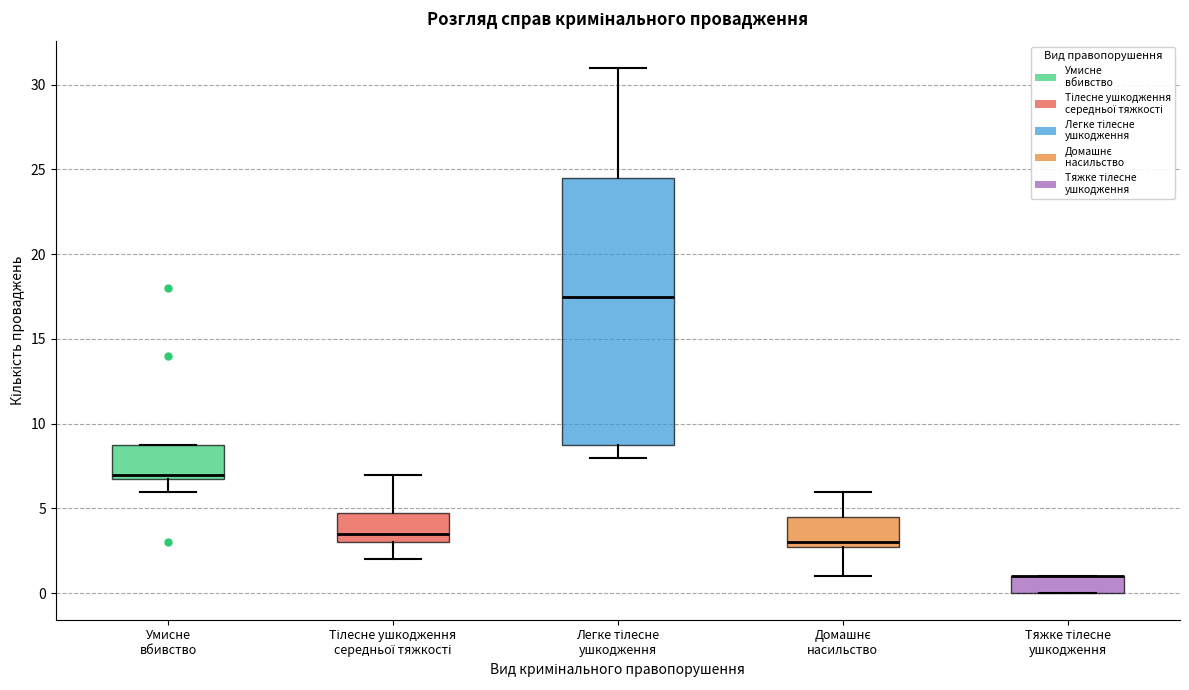

Where is the lower edge of the box for Умисне вбивство on the y-axis? The values are not printed on the chart, so give them approximately, as read against the axis.

7.0